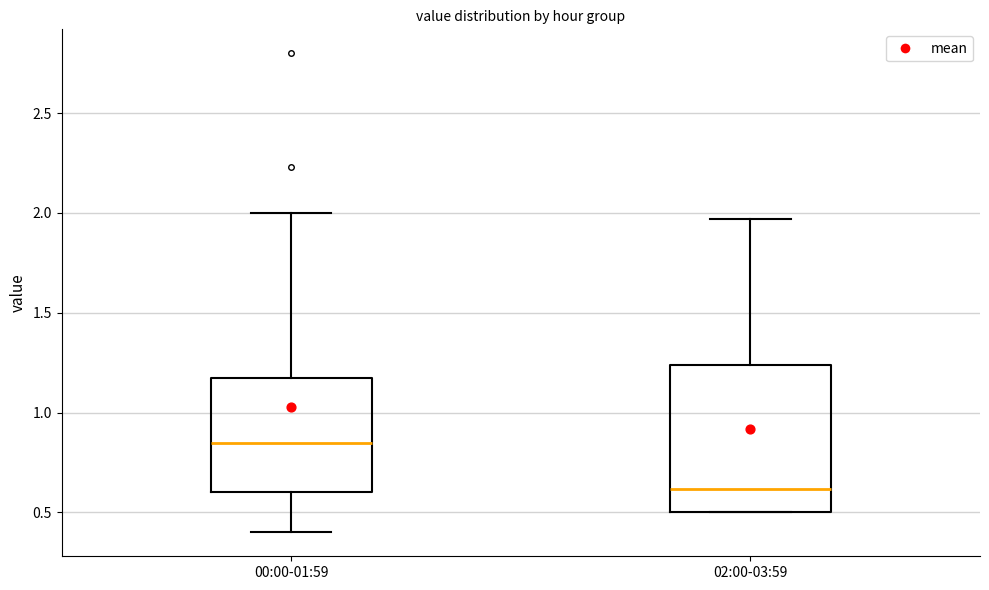

Which box's median line is the highest?

00:00-01:59